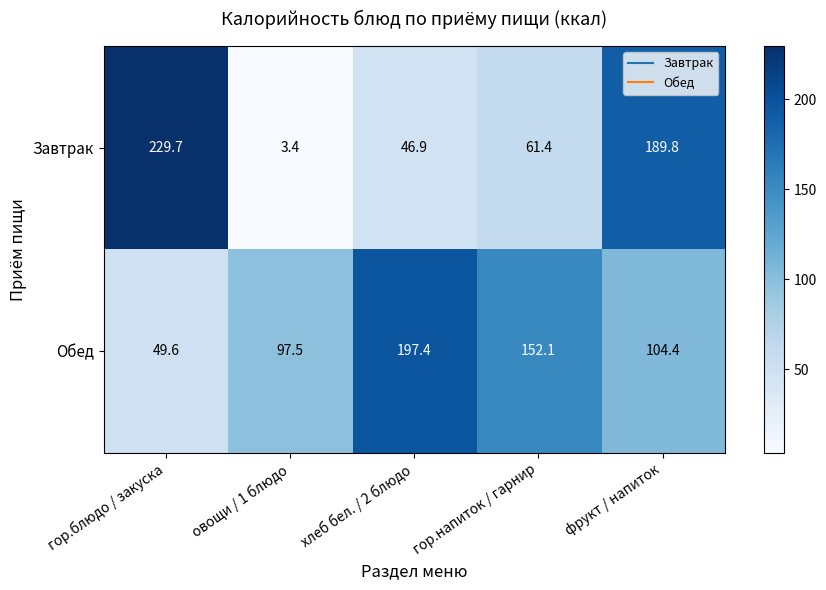

How many data points does each series have?

5